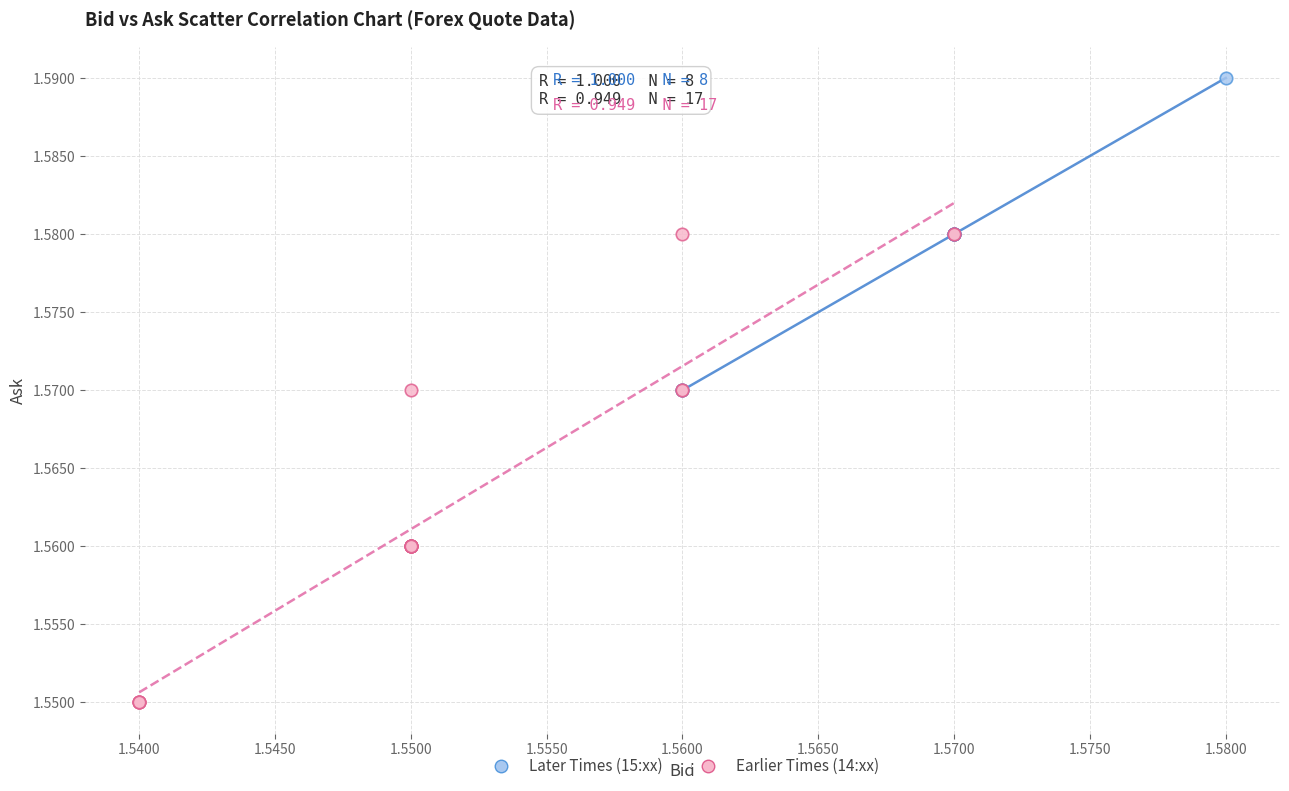

Which series contains the lowest Y value?

Earlier Times (14:xx)